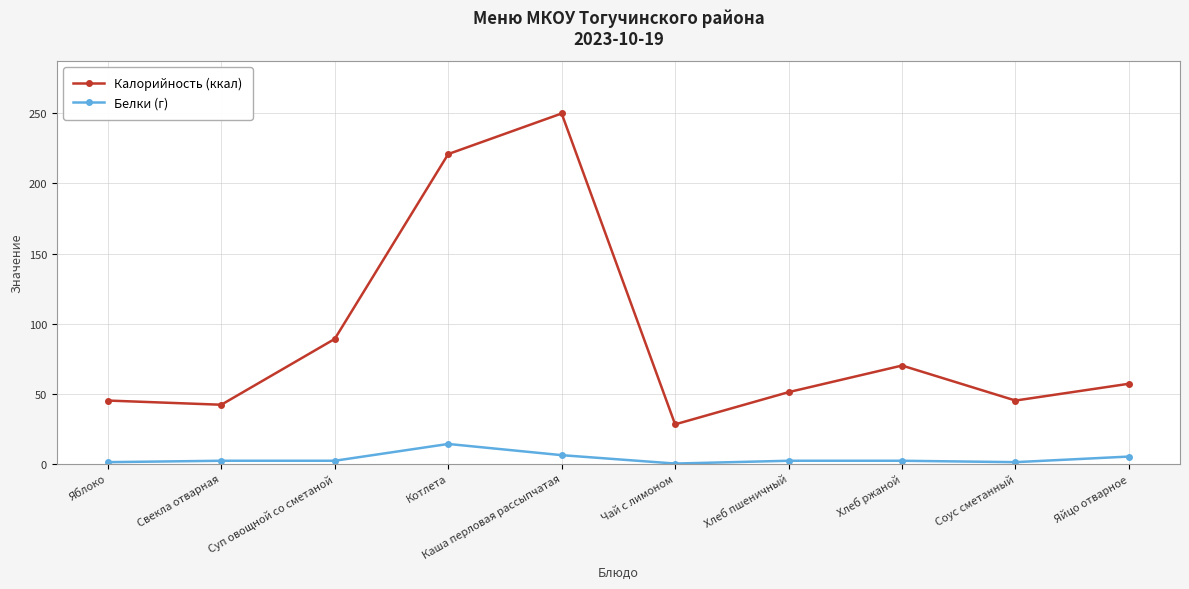

How many distinct data groups are displayed?

2